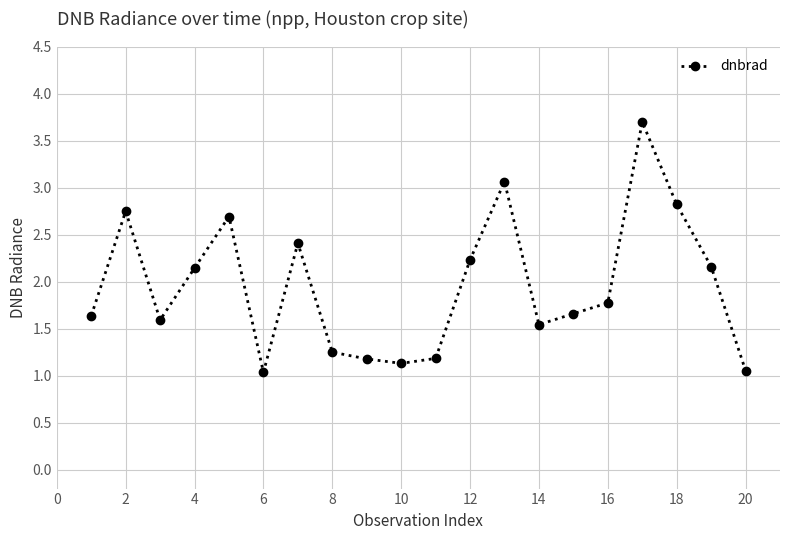

How many lines are shown in the chart?

1